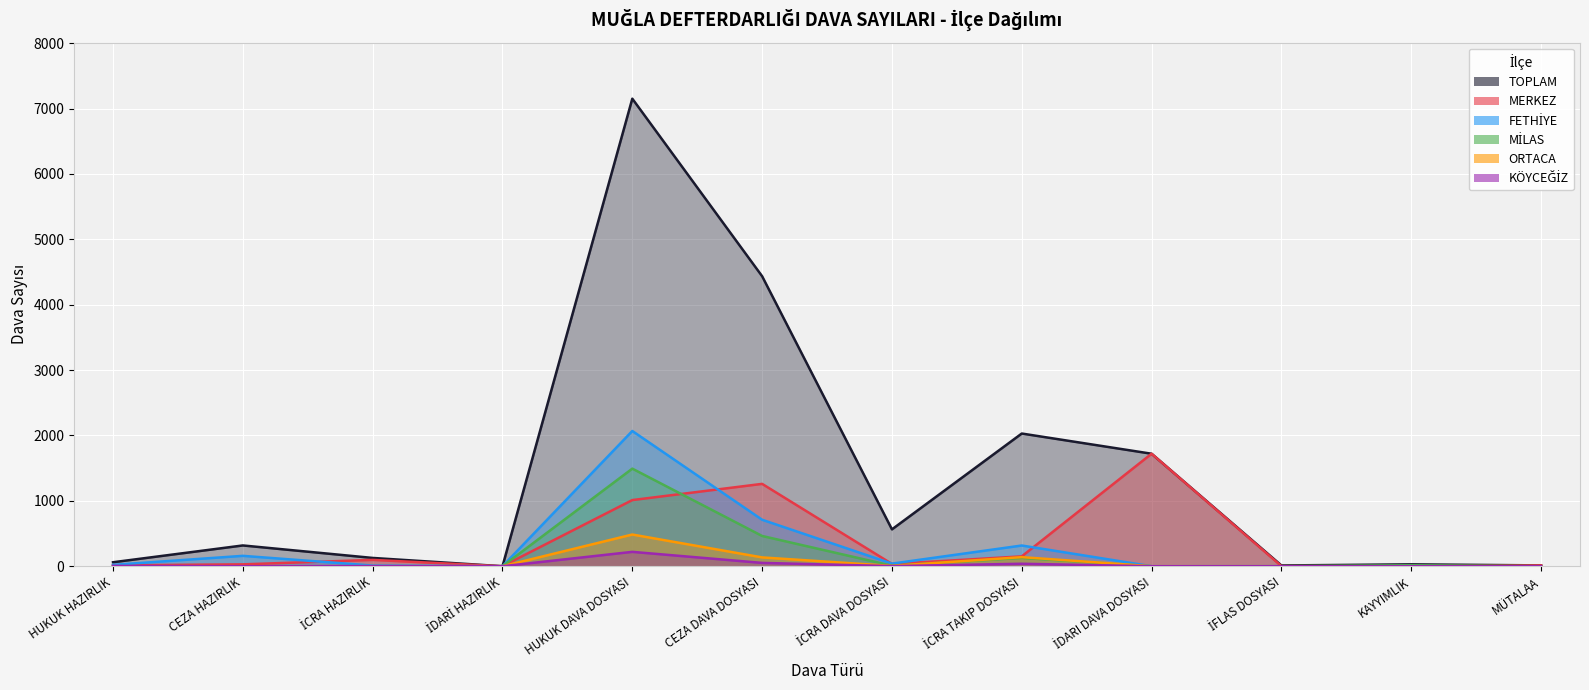

How many lines are shown in the chart?

6